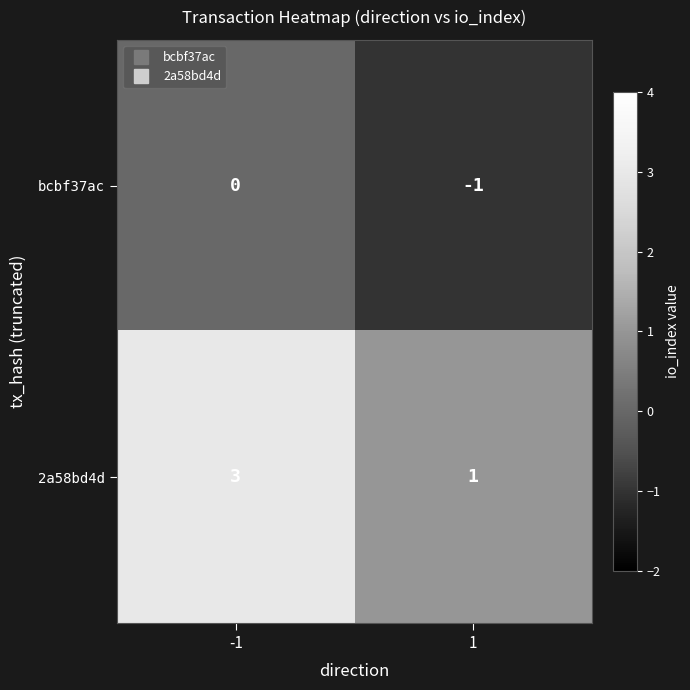

True or false: bcbf37ac has a value of 0 at -1.

True